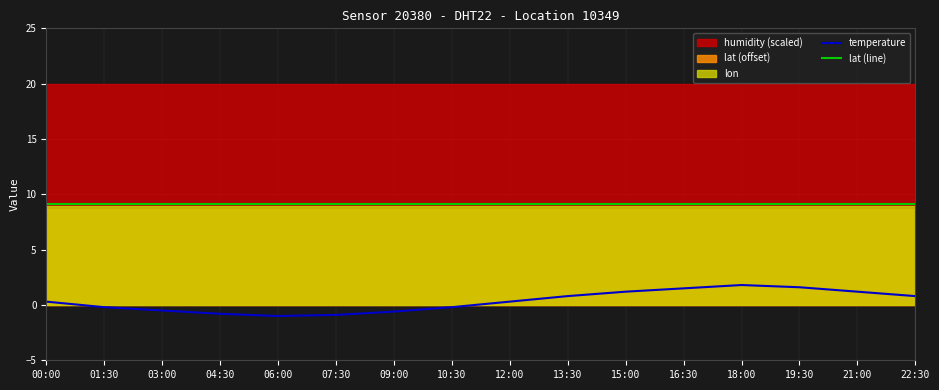

What is the minimum value for temperature?

-1.0